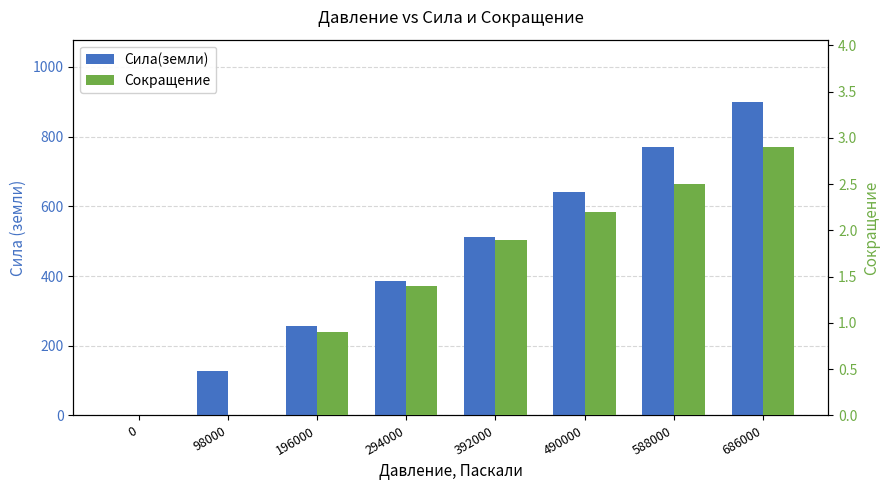

Reading left to right, extract all data points from this chart.

Сила(земли): 0=0.0	98000=128.3	196000=256.7	294000=385.0	392000=513.3	490000=641.7	588000=770.0	686000=898.4
Сокращение: 0=0.0	98000=0.0	196000=0.9	294000=1.4	392000=1.9	490000=2.2	588000=2.5	686000=2.9